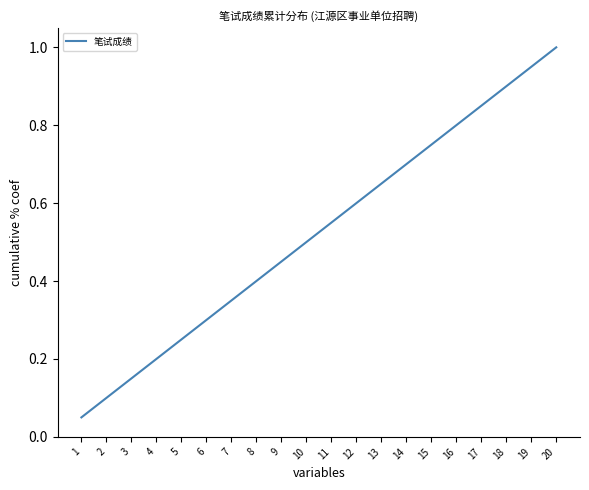

Which label corresponds to the largest value in the chart?

20